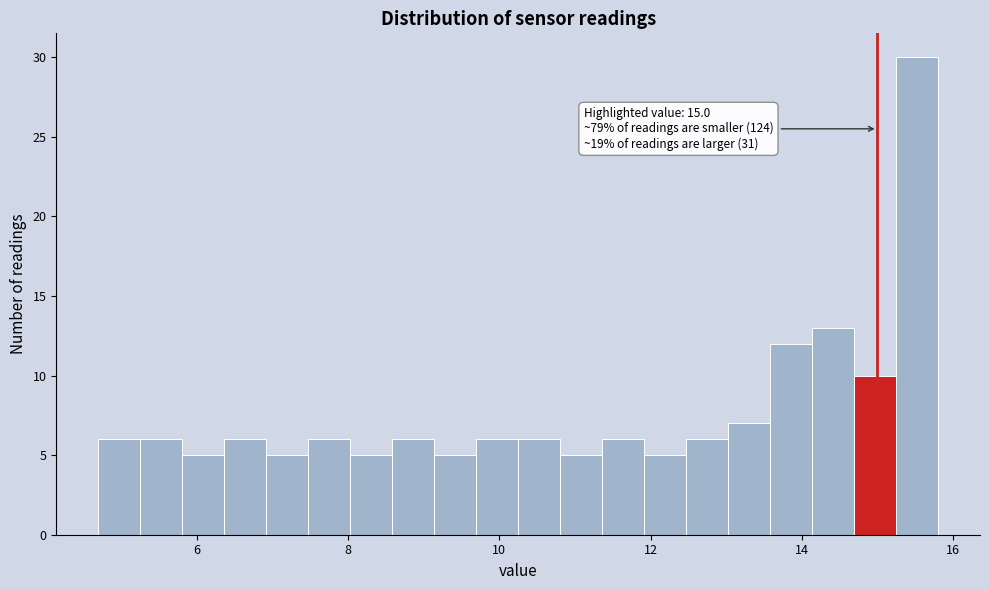

Read against the x-axis, roughly where is the centre of the tallest bar?

15.6